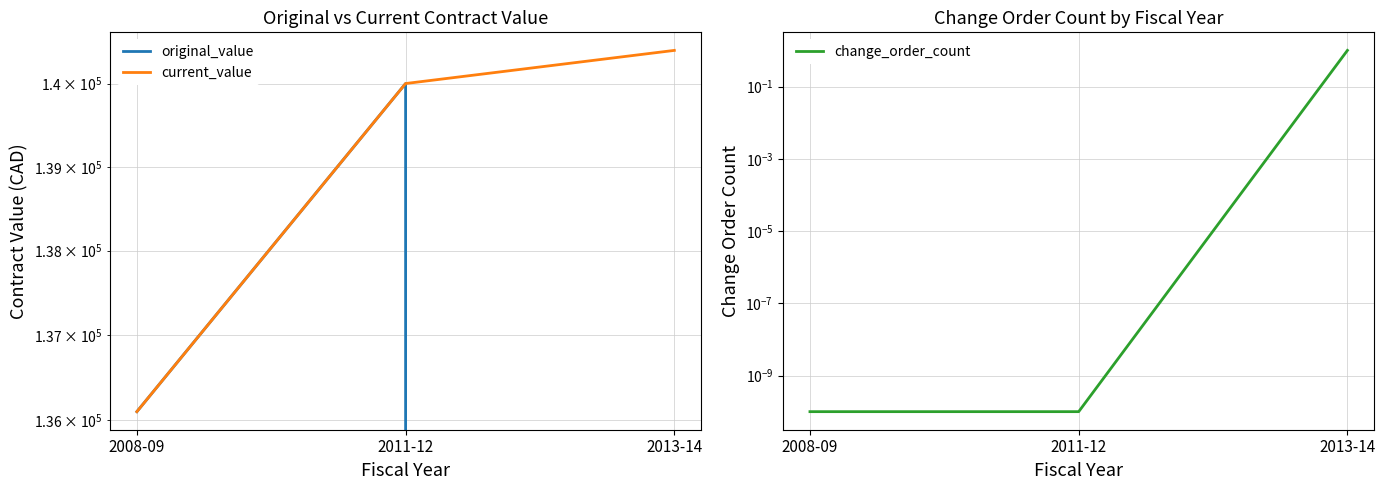

What is the highest value of the original_value series?

140000.0